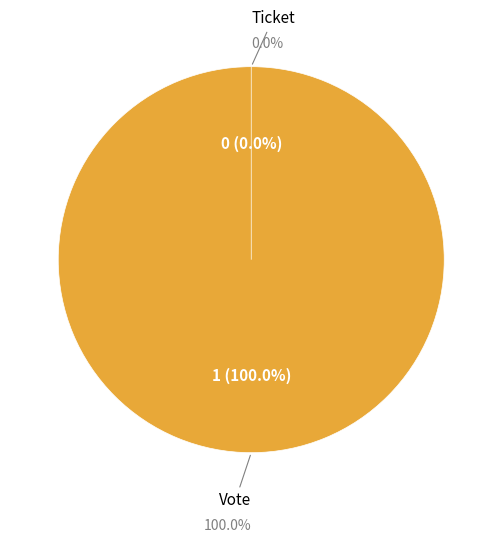

To the nearest percent, what is the combined percentage of Vote and Ticket?

100%